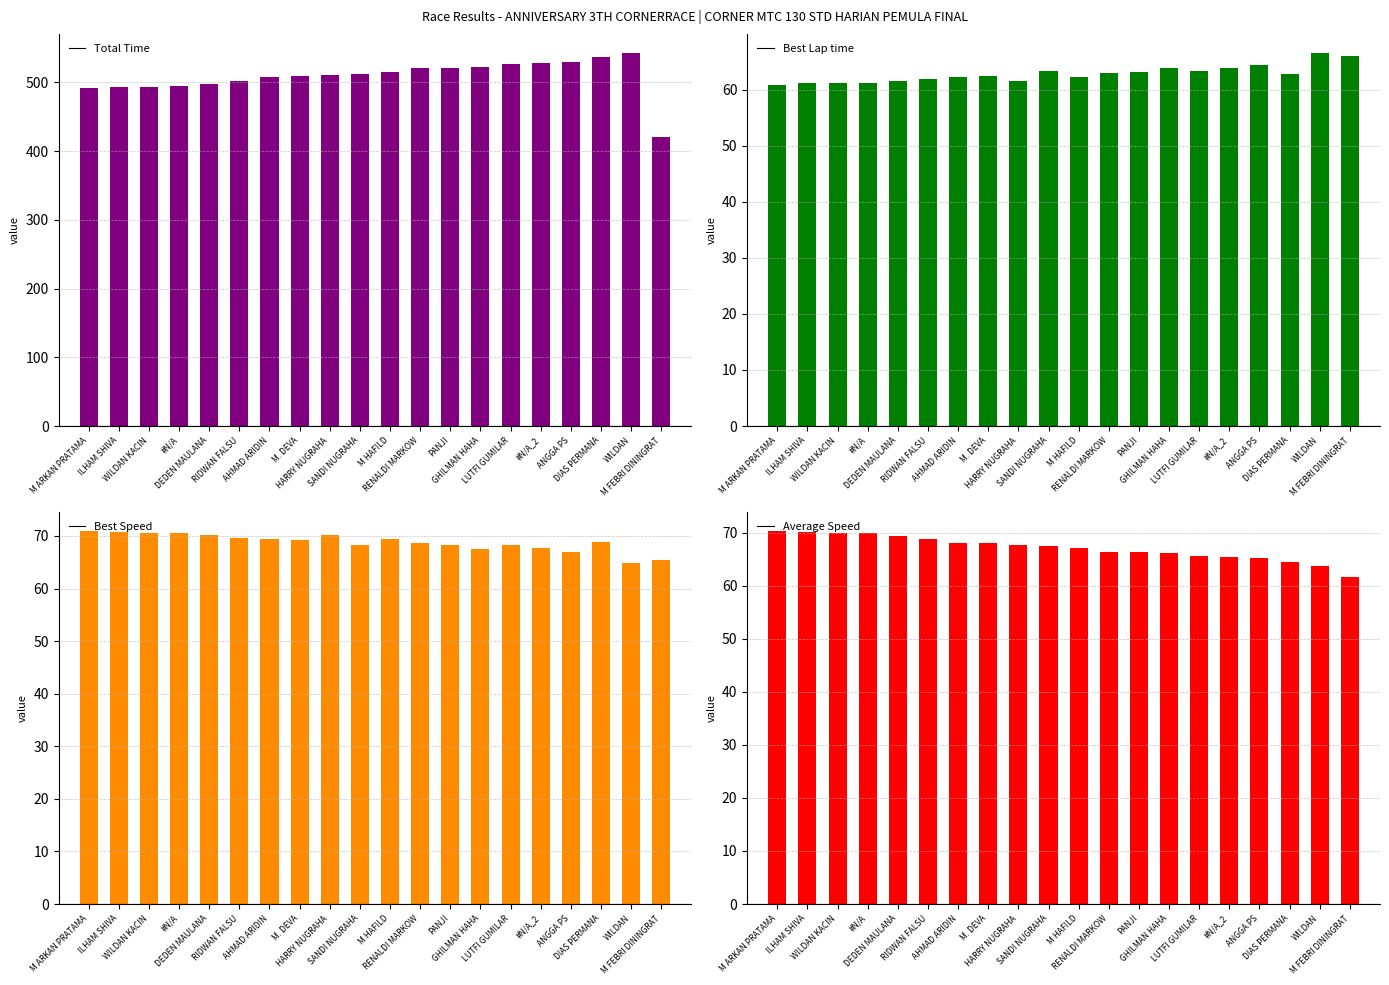

What position from the right is ILHAM SHIVA?

19